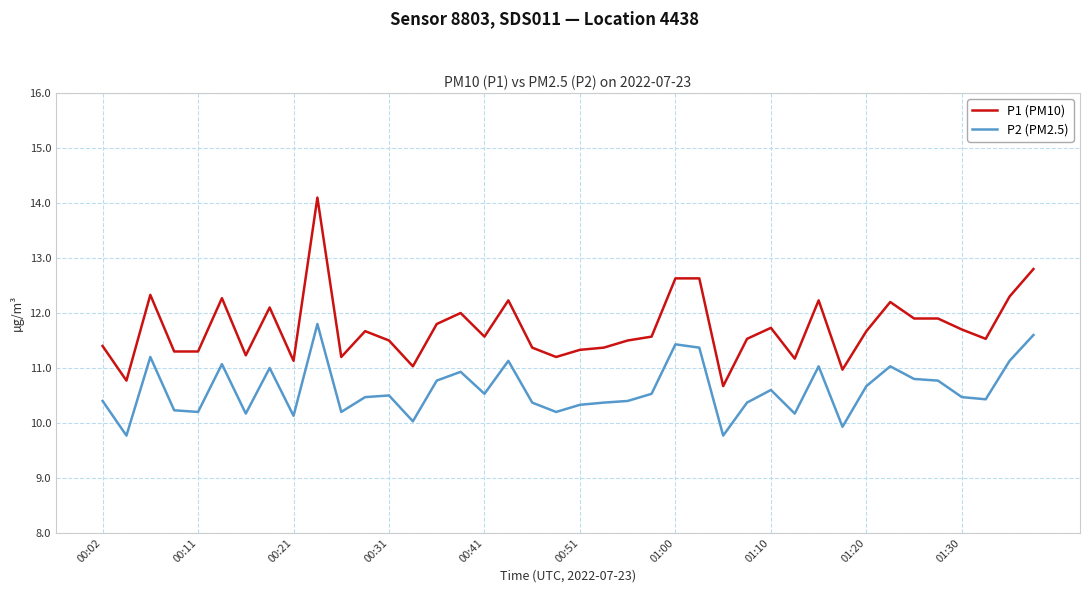

What is the greatest value displayed?

14.1